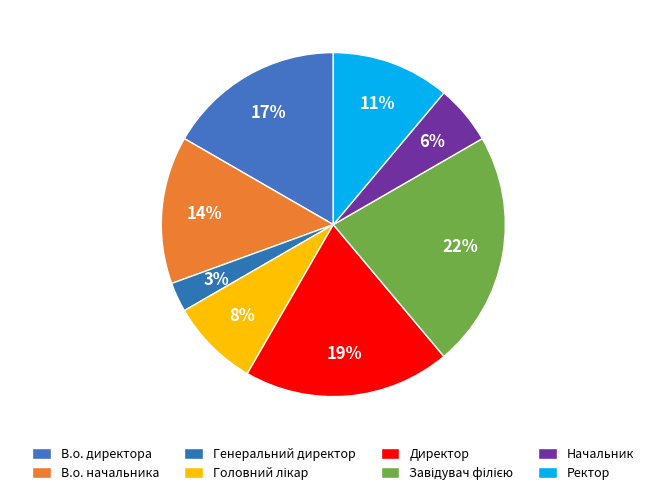

Which category has the smallest portion of the pie?

Генеральний директор